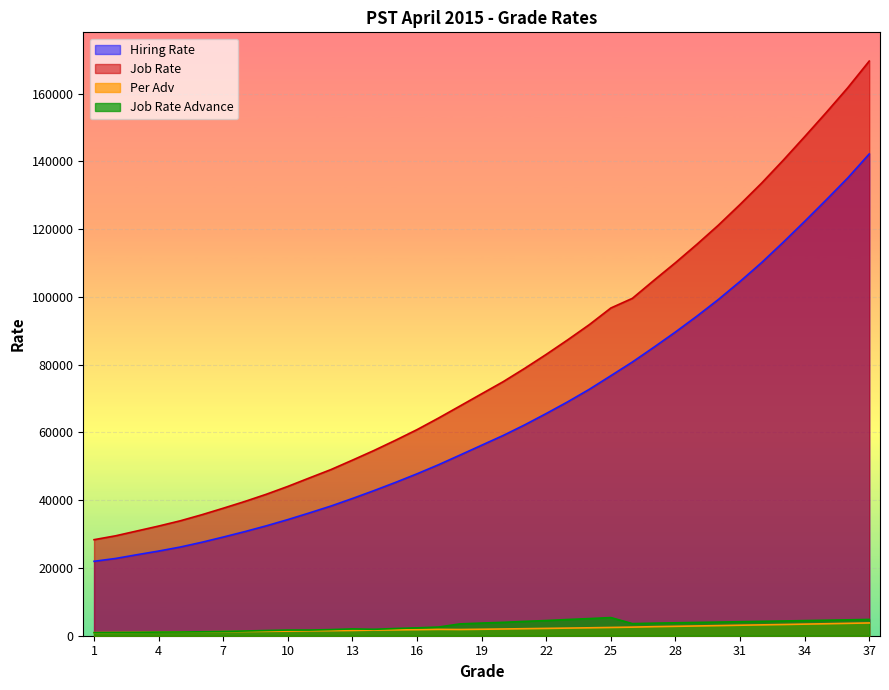

Which has a higher value, 26 or 10?

26